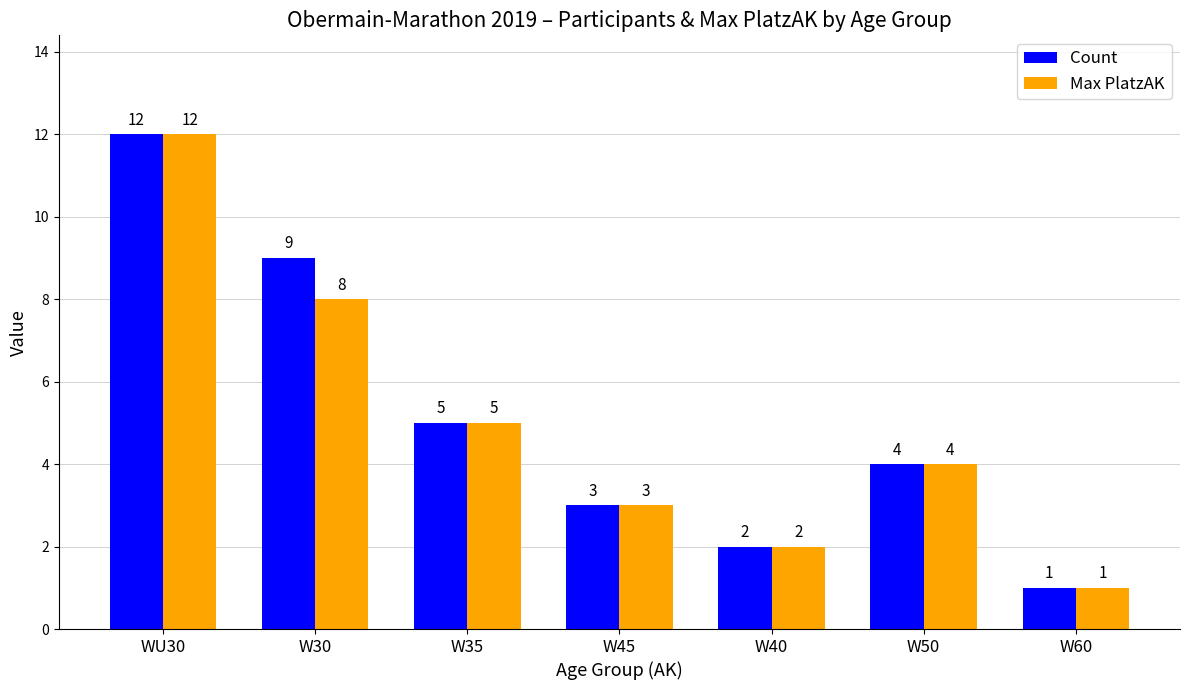

How many data points does each series have?

7